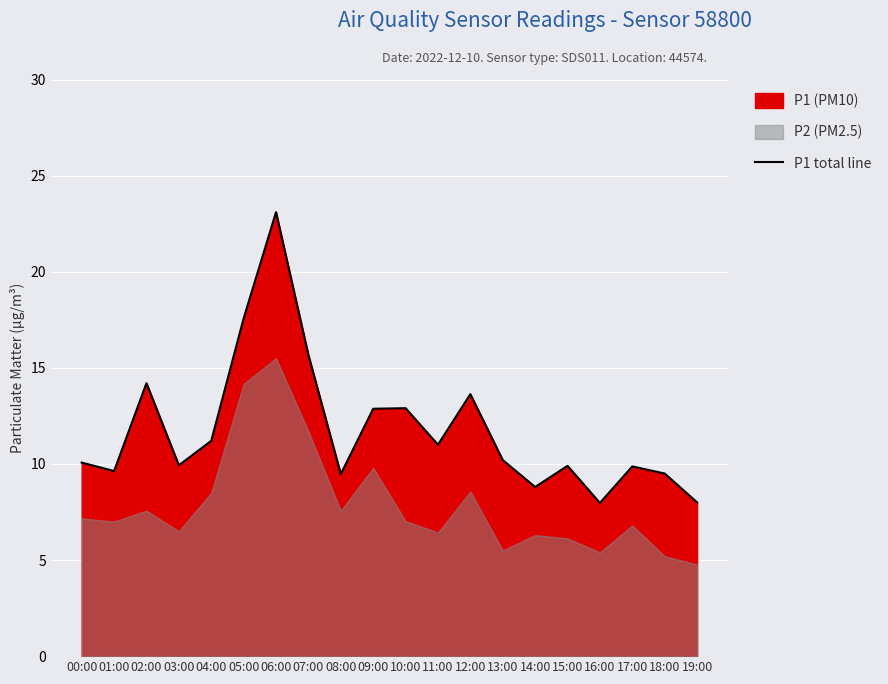

How many lines are shown in the chart?

1